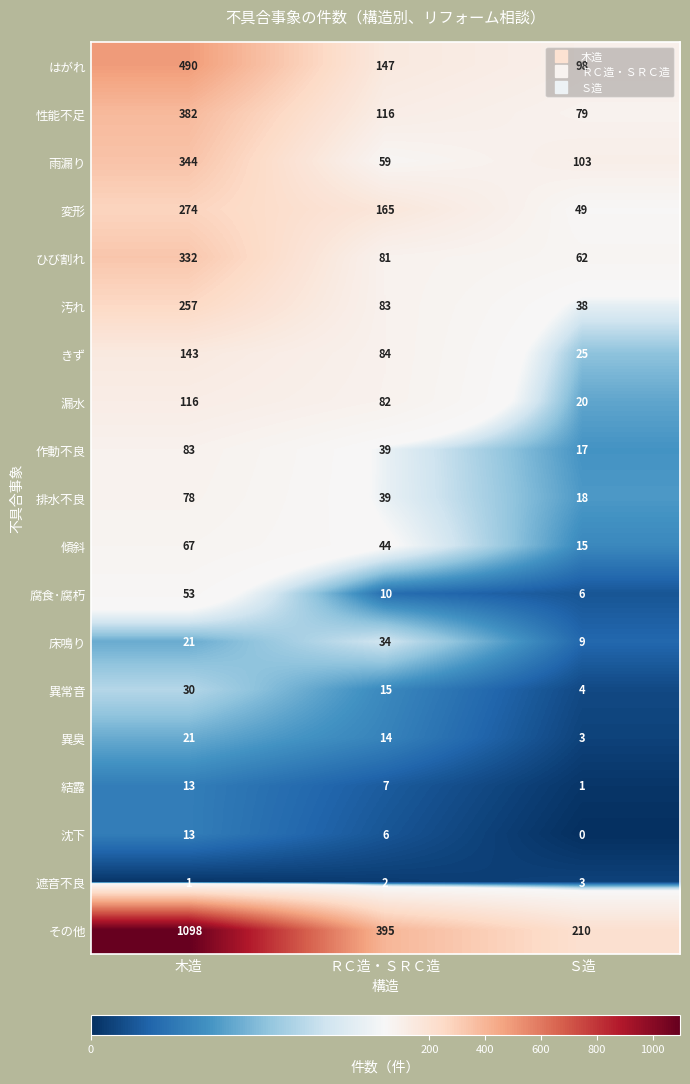

Count the 汚れ values in the range 38 to 257.

3